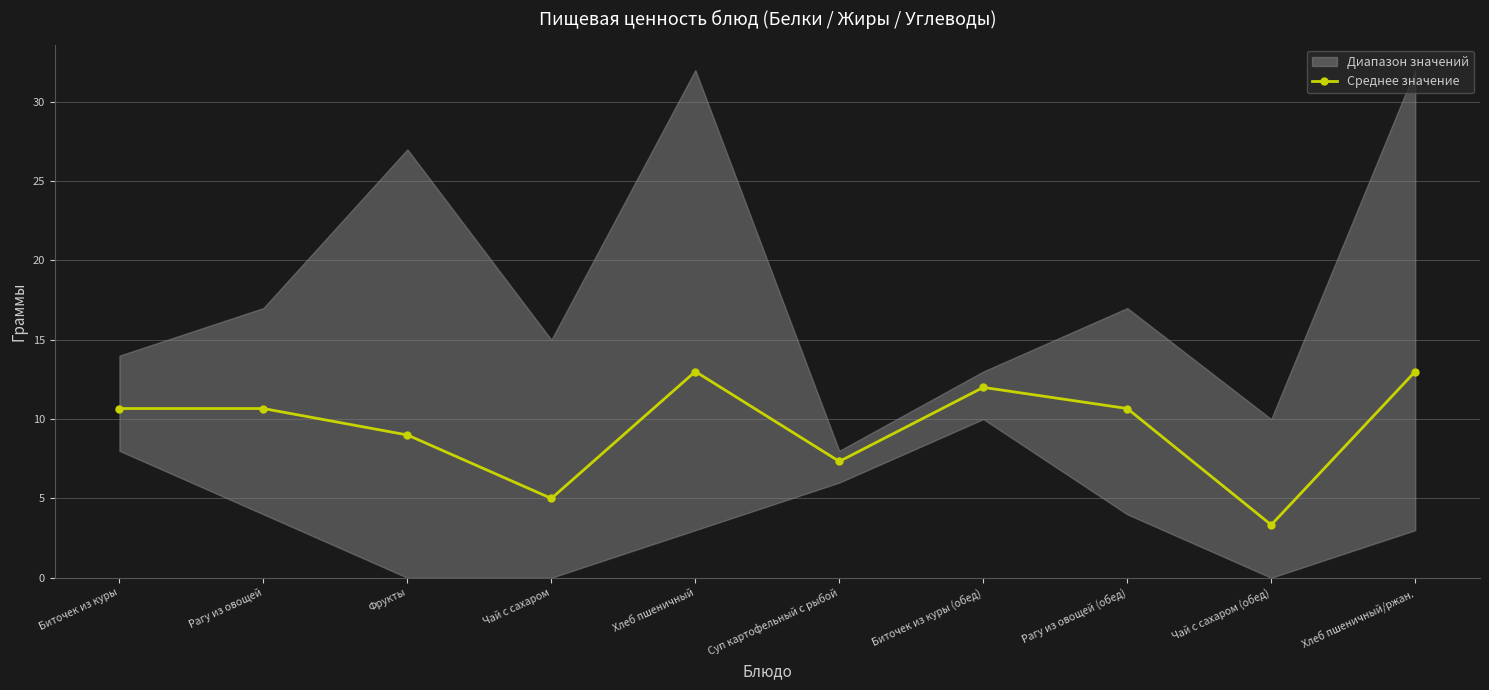

Which label corresponds to the largest value in the chart?

Хлеб пшеничный